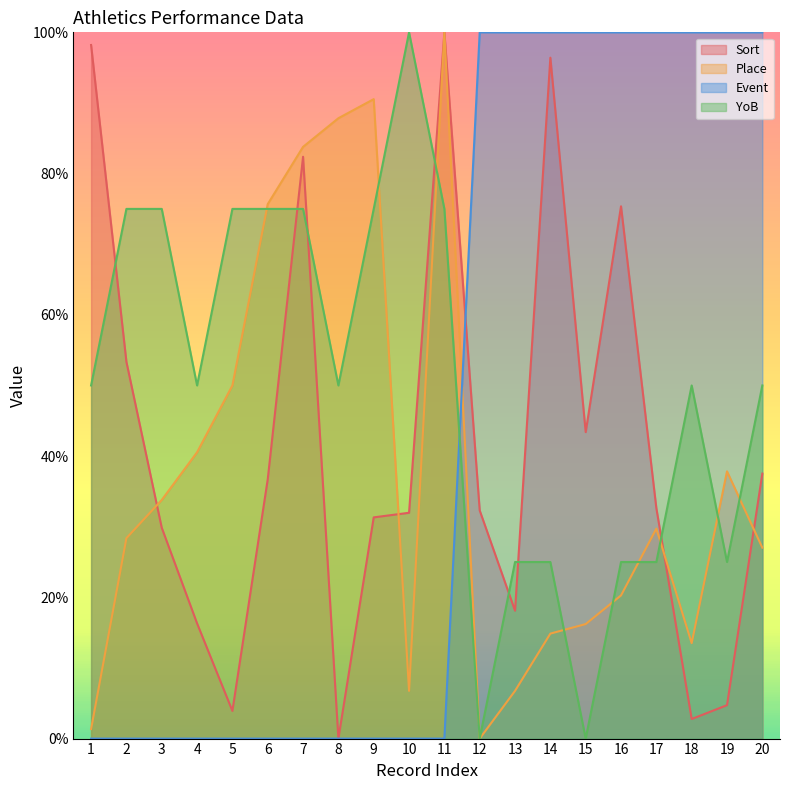

Is it true that Place equals 9.3 at 2?

False